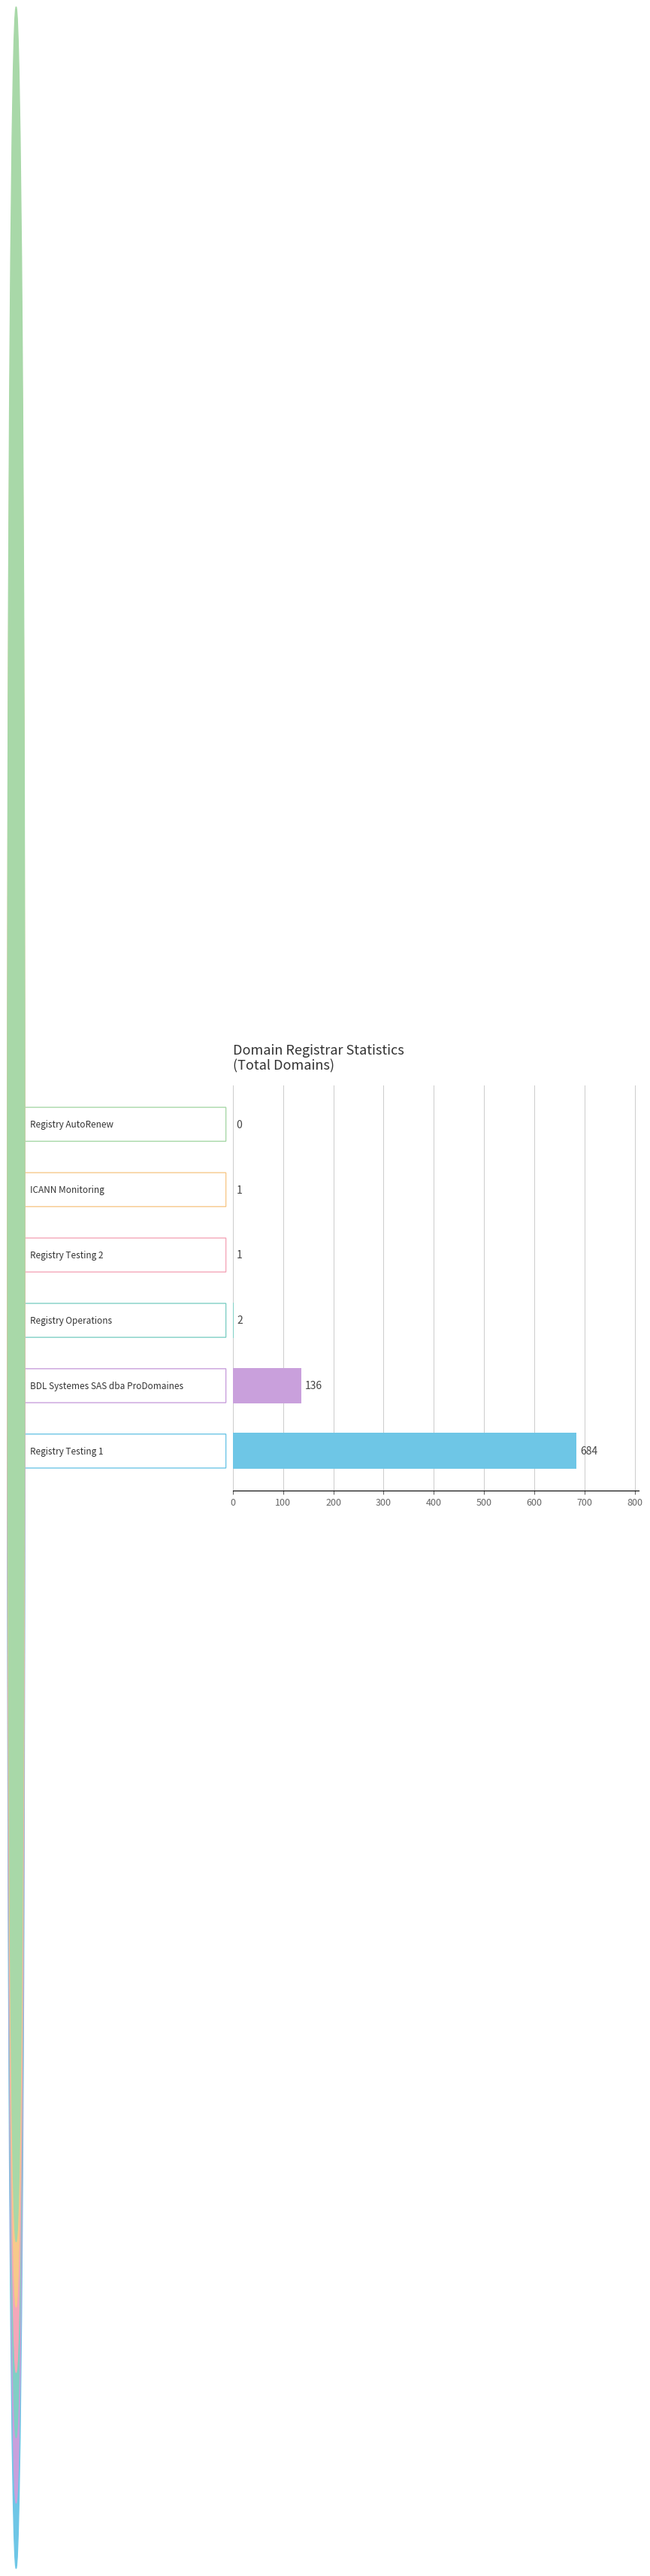

Count the number of categories in the chart.

6